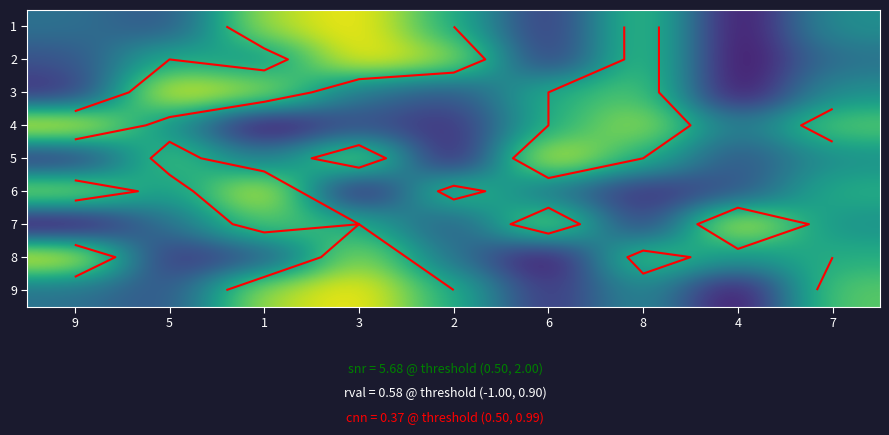

Which series has the widest spread of values?

1